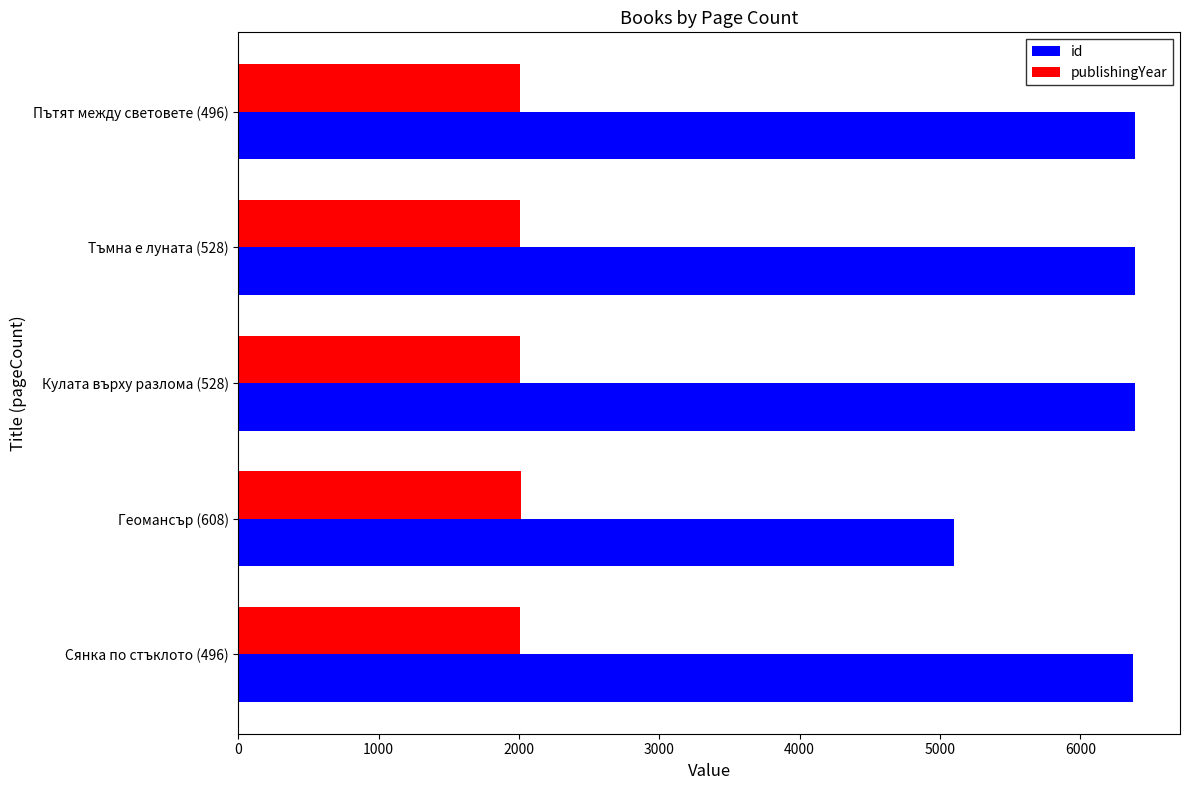

What is the difference between the second highest and minimum values in the id series?

1292